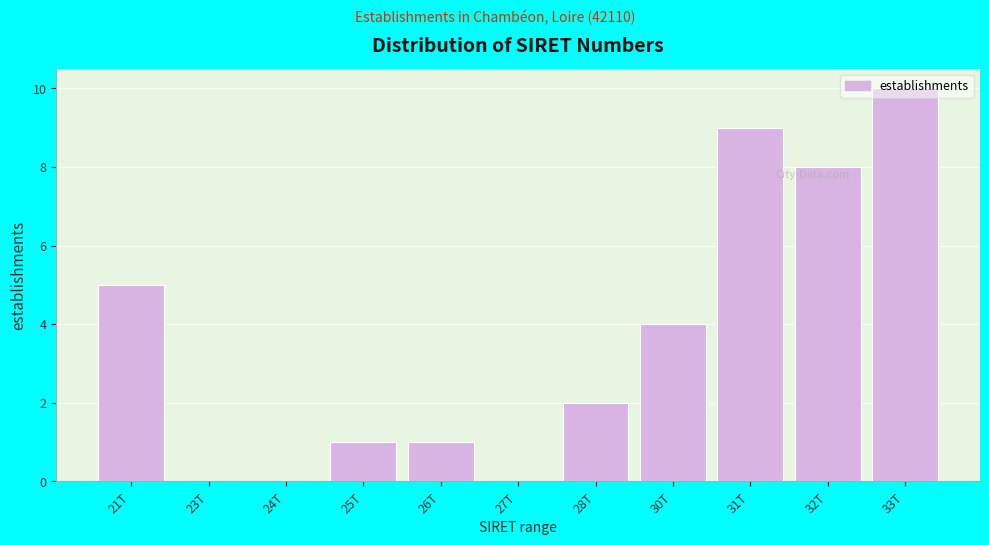

Is it true that the value at 33T is 10?

True